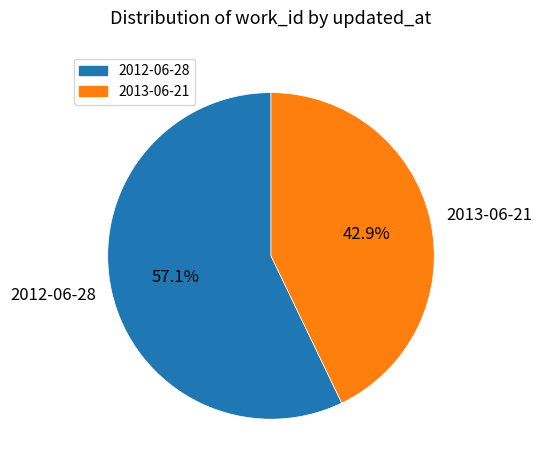

To the nearest percent, what is the combined percentage of 2012-06-28 and 2013-06-21?

100%